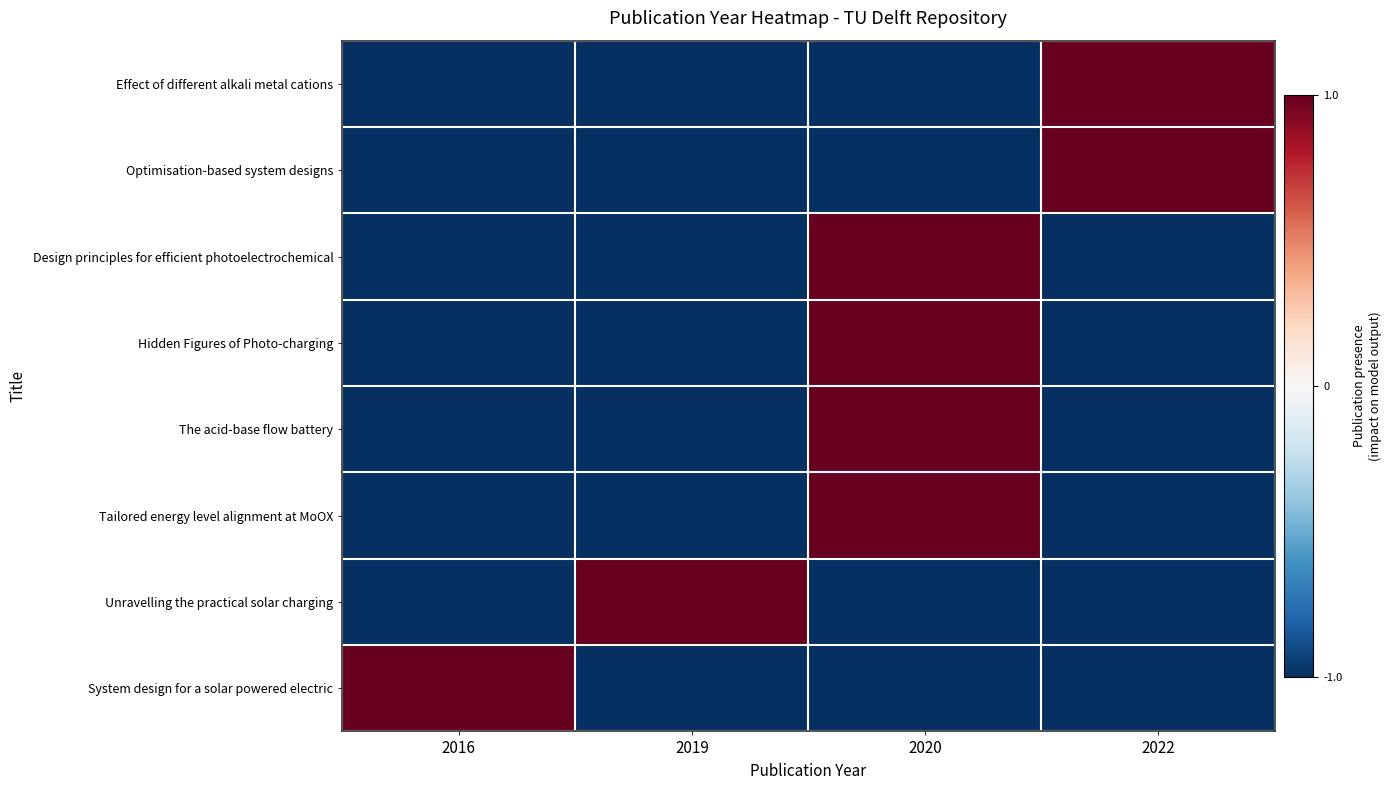

What is the minimum value shown in the chart?

-1